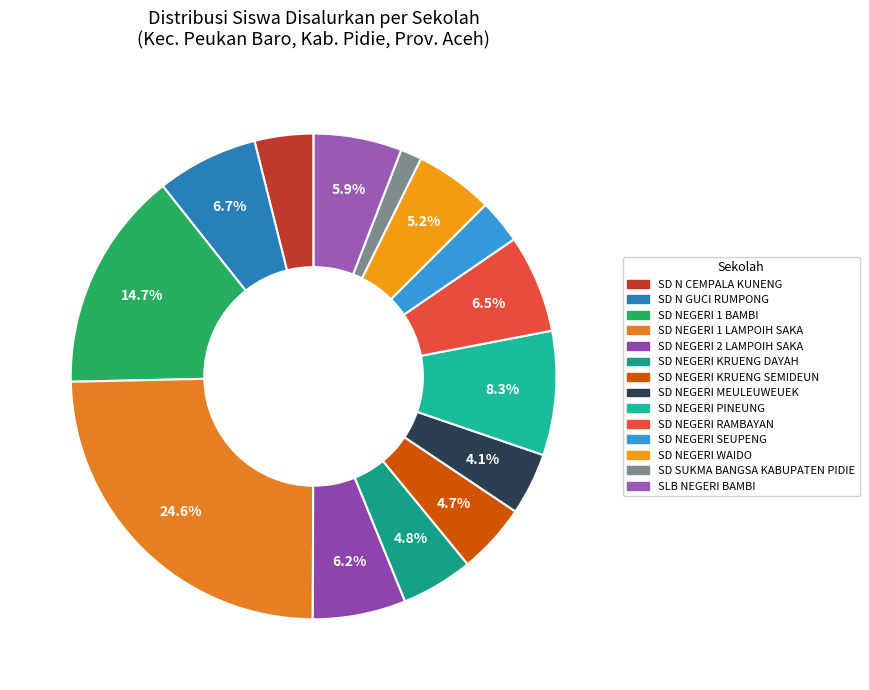

Which slice is the largest?

SD NEGERI 1 LAMPOIH SAKA